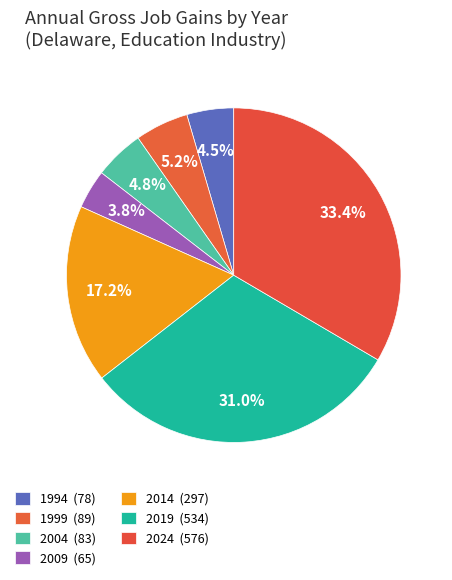

How many slices are in this pie chart?

7